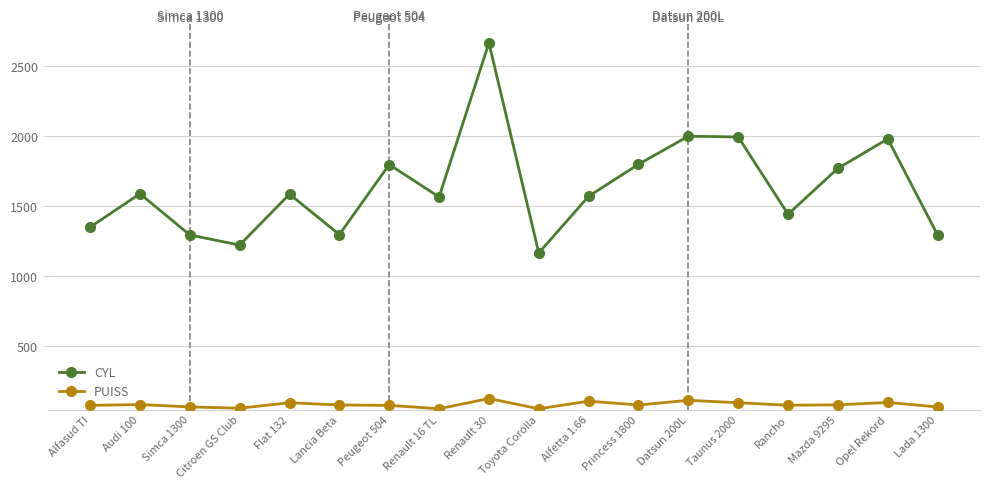

List the series in order of their peak value, lowest first.

PUISS, CYL